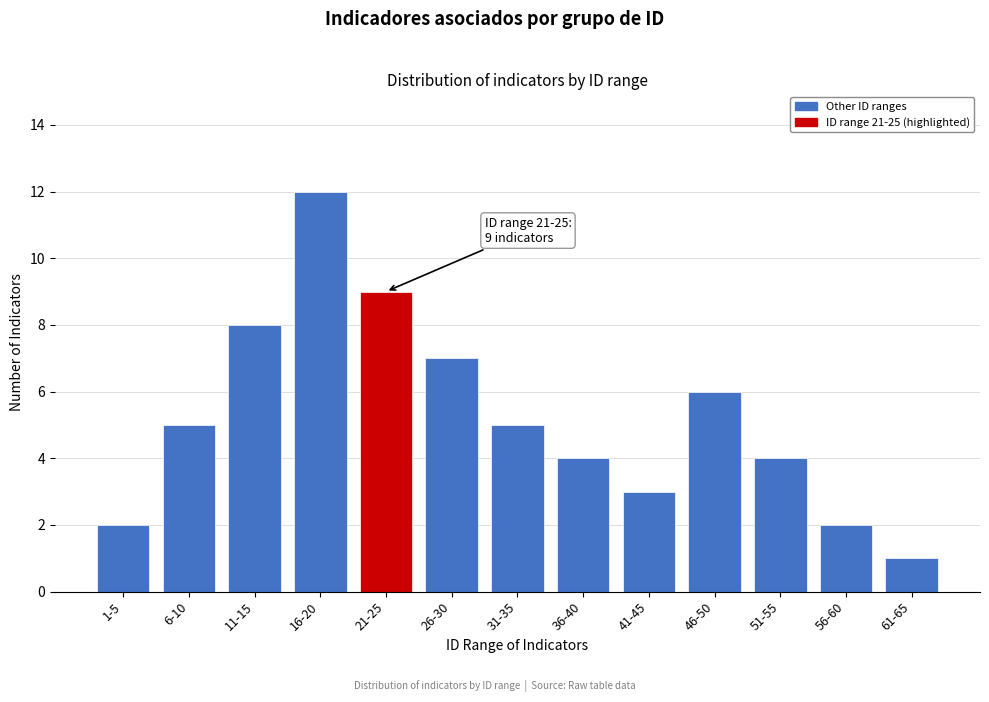

Reading left to right, extract all data points from this chart.

1-5=2	6-10=5	11-15=8	16-20=12	21-25=9	26-30=7	31-35=5	36-40=4	41-45=3	46-50=6	51-55=4	56-60=2	61-65=1